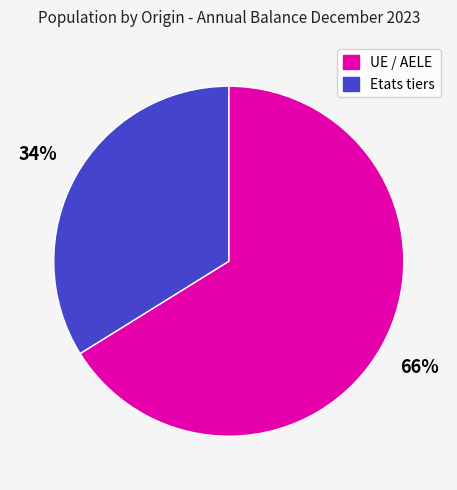

Which has a higher value, Etats tiers or UE / AELE?

UE / AELE